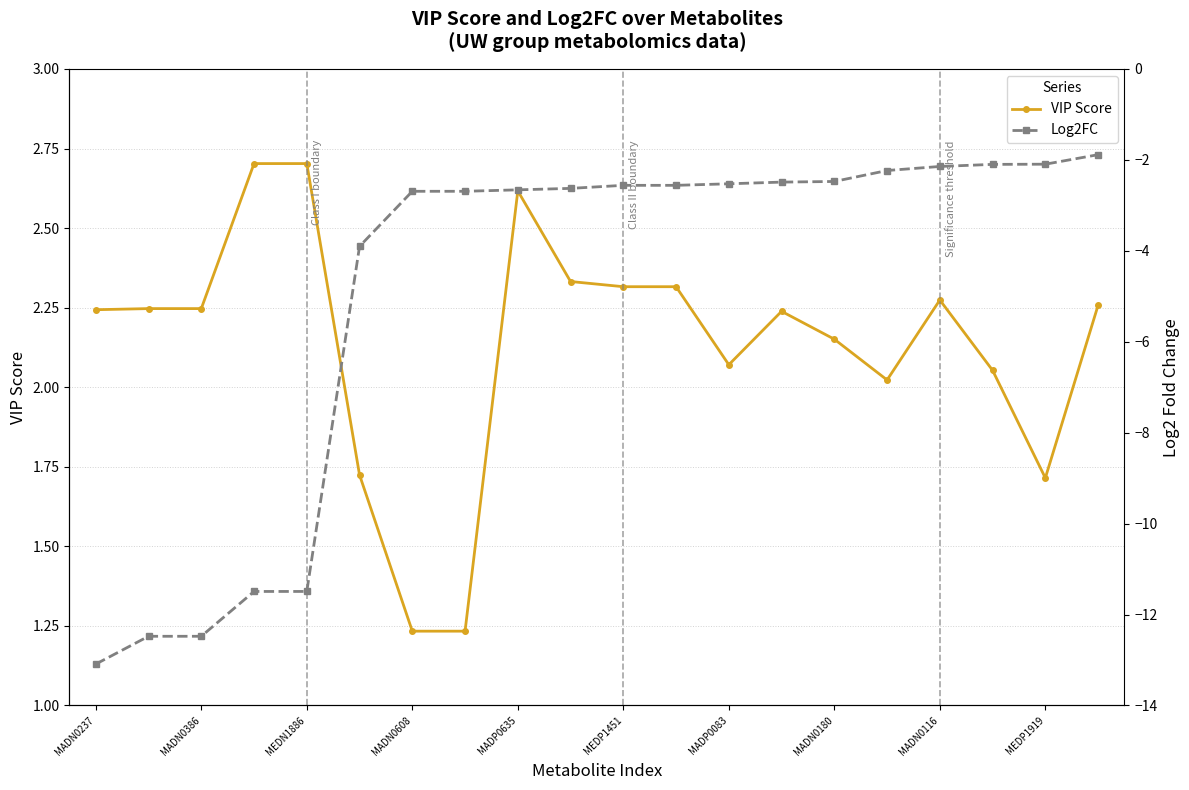

True or false: Log2FC has more than 1 points higher than both neighbors.

False